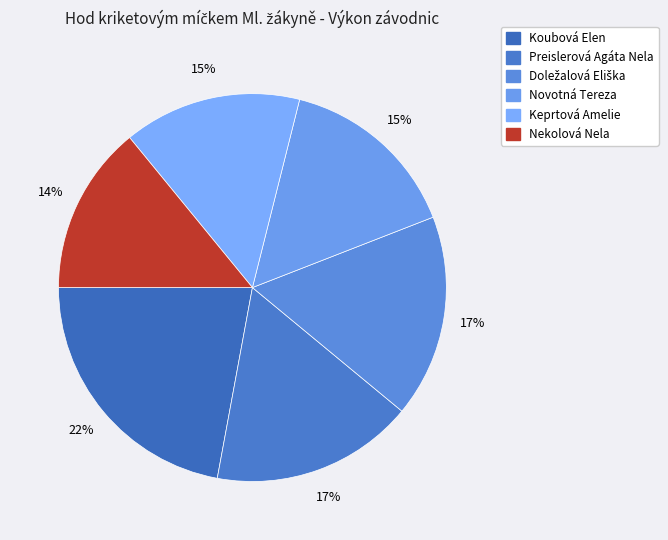

Count the number of slices in the pie.

6